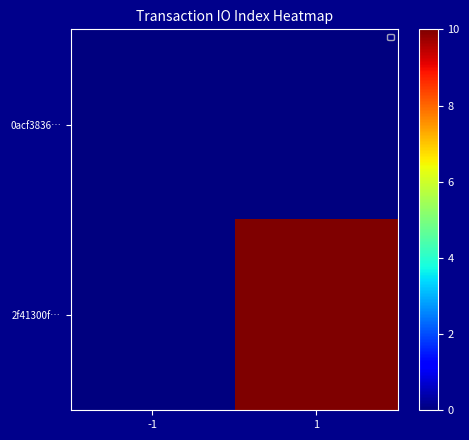

Reading left to right, transcribe all the data shown in this chart.

0acf3836…: -1=0	1=0
2f41300f…: -1=0	1=10